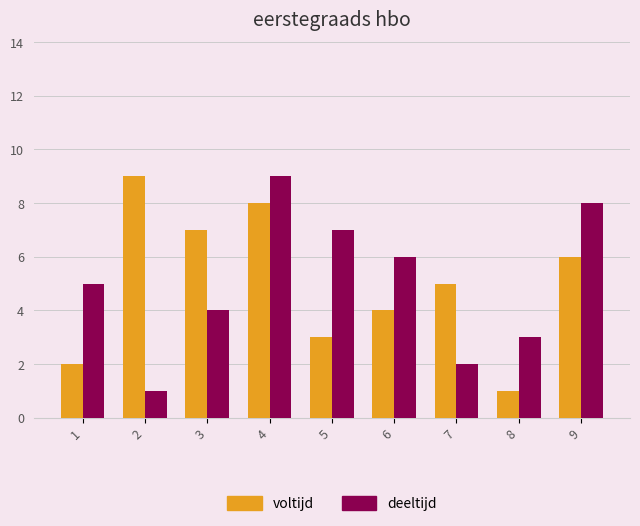

How many groups of bars are there?

9